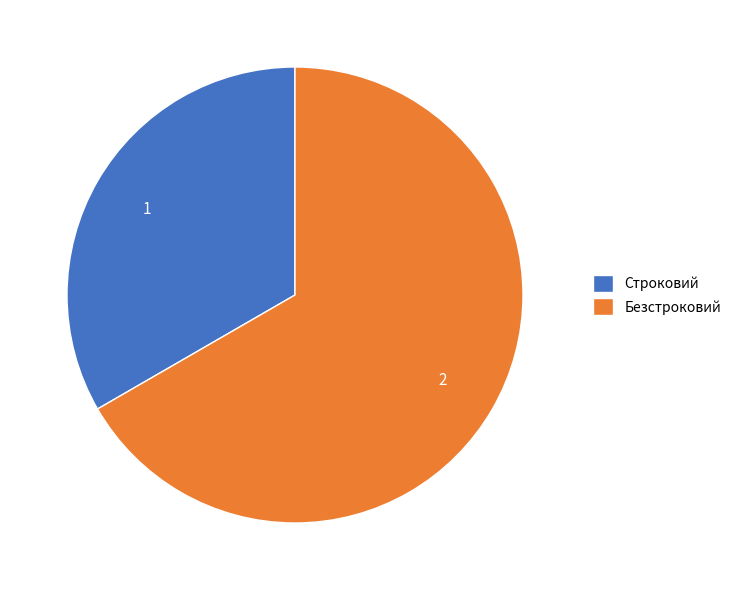

Which category has the biggest portion of the pie?

Безстроковий